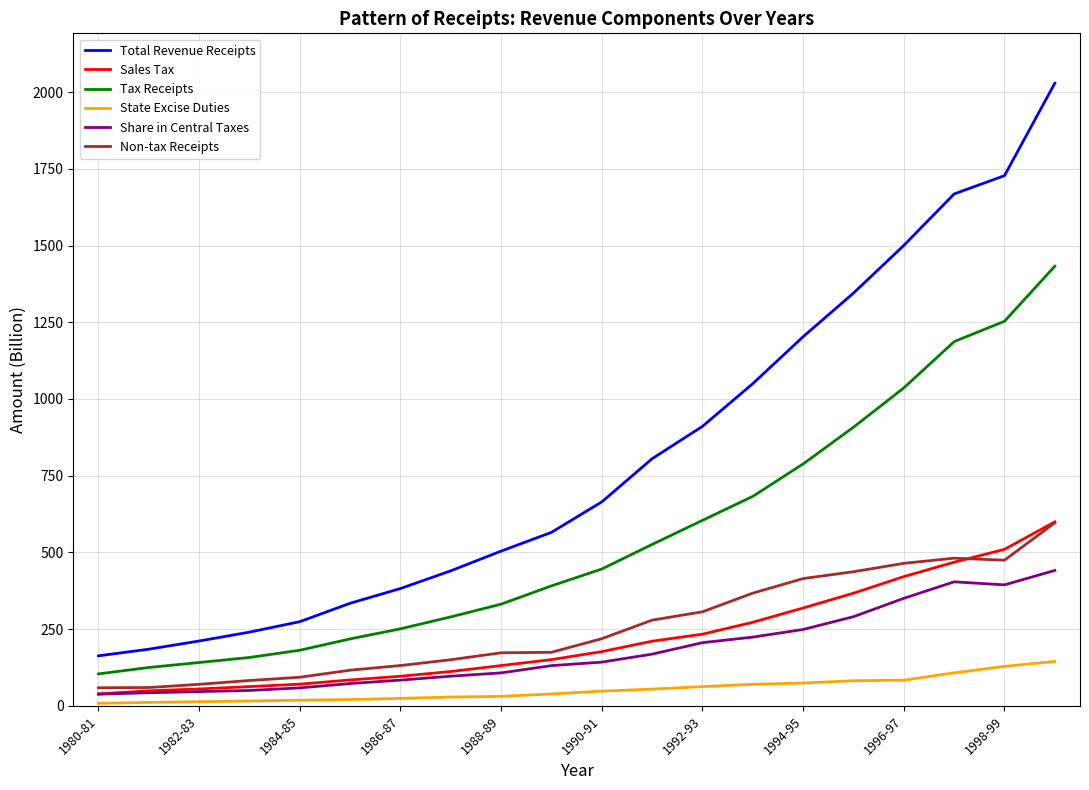

Does the chart have visible grid lines?

Yes